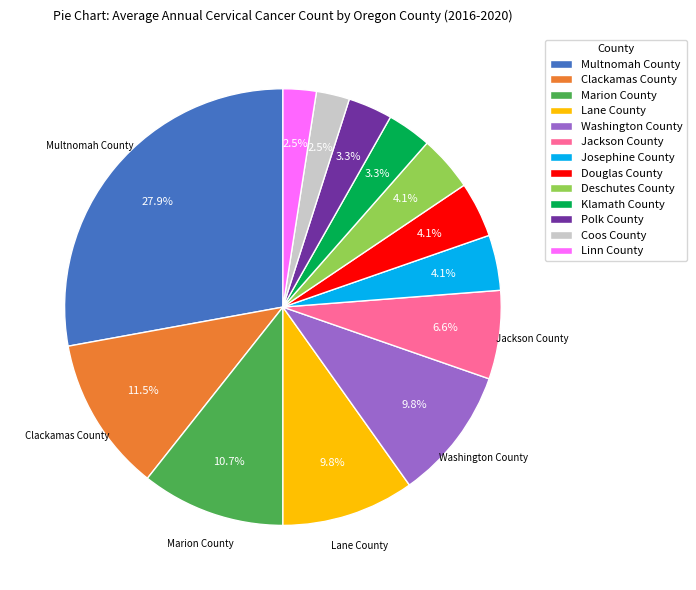

Between Marion County and Coos County, which is larger?

Marion County